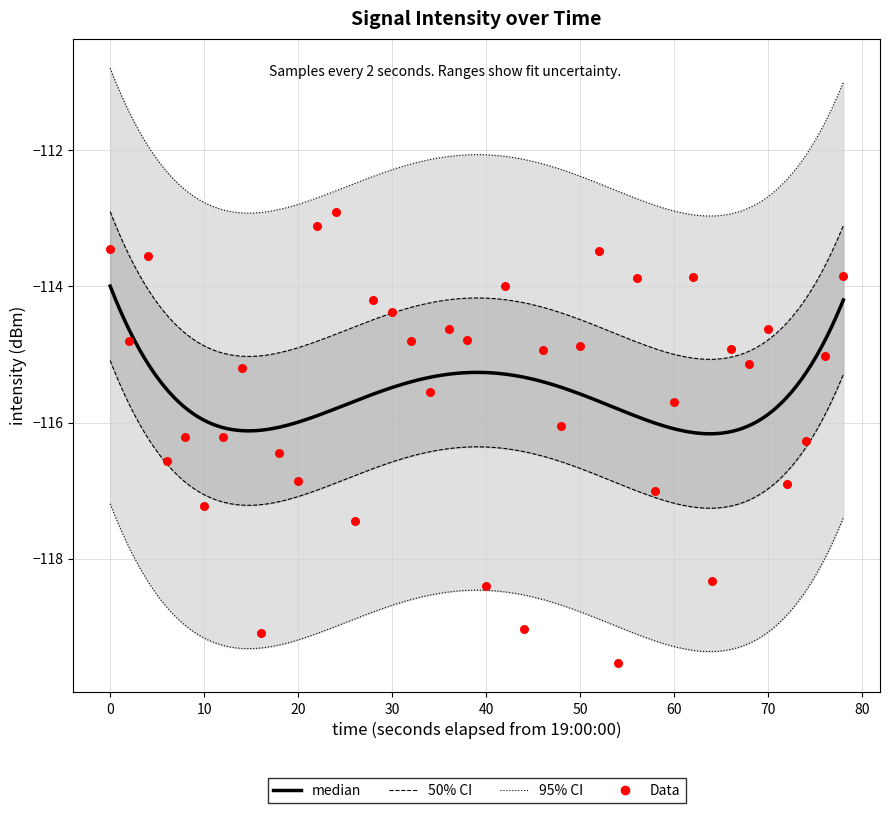

Between 80 and 20, which is larger?

80